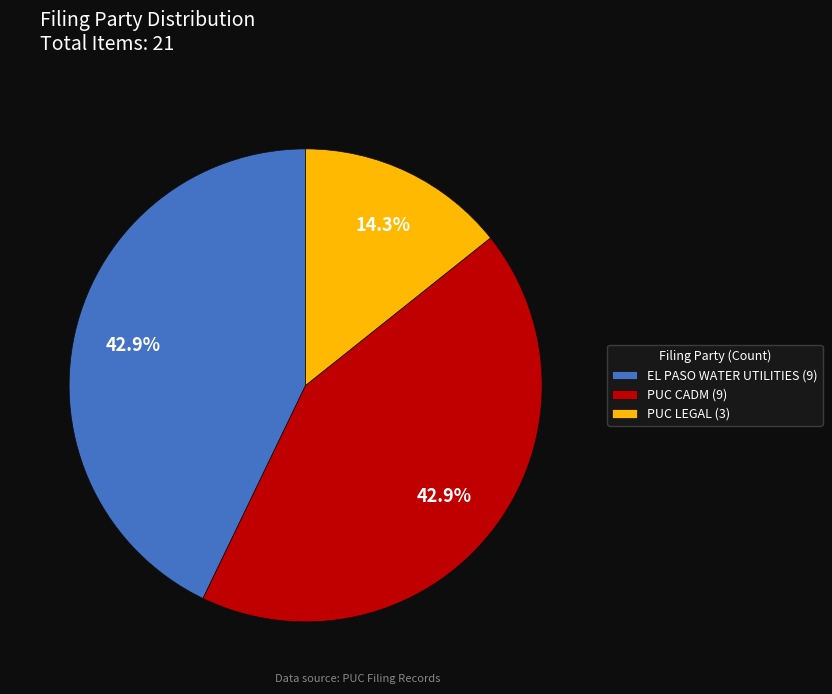

What is the smallest slice in the pie chart?

PUC LEGAL (3)